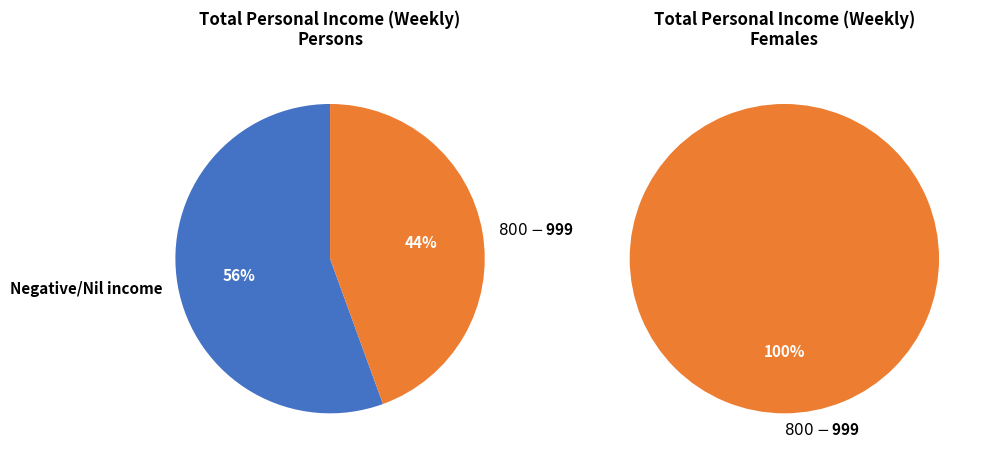

Which has a higher value, Negative/Nil income or $800-$999?

Negative/Nil income